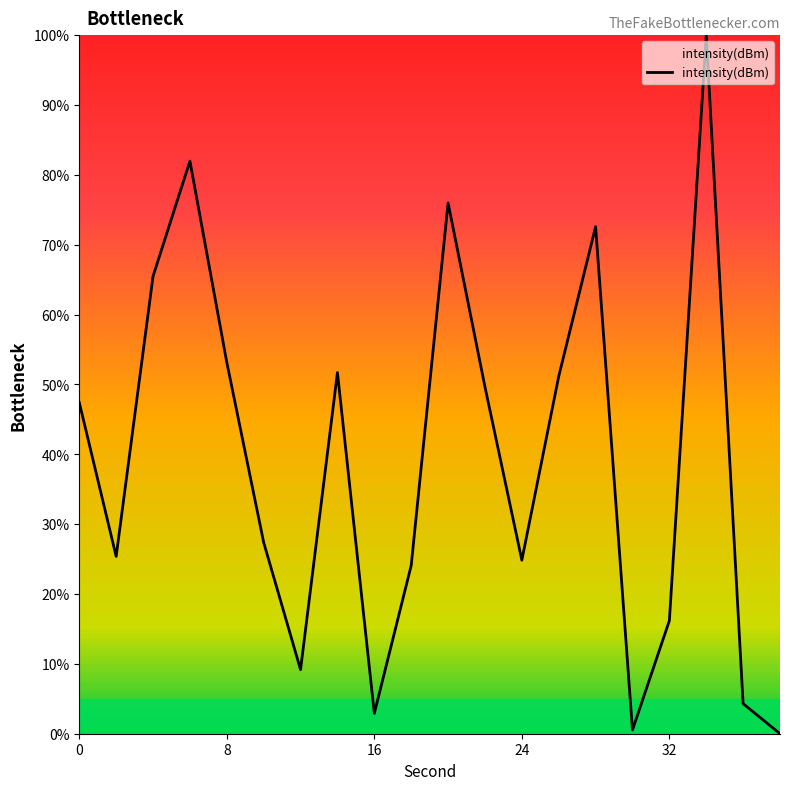

What is the difference between the maximum and minimum values?

100.0